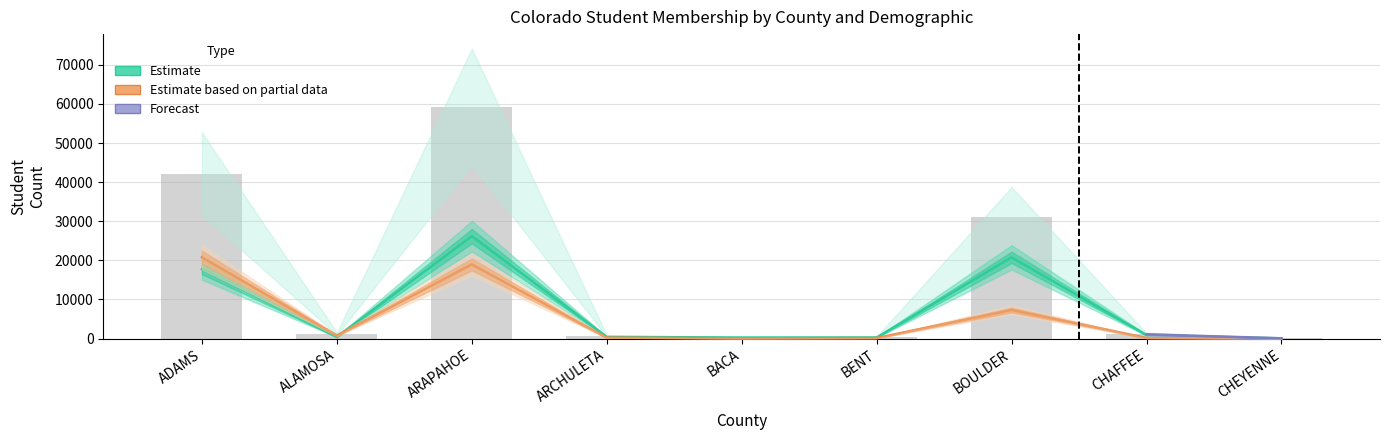

What is the difference between the White Female values at ARAPAHOE and ADAMS?

8467.0